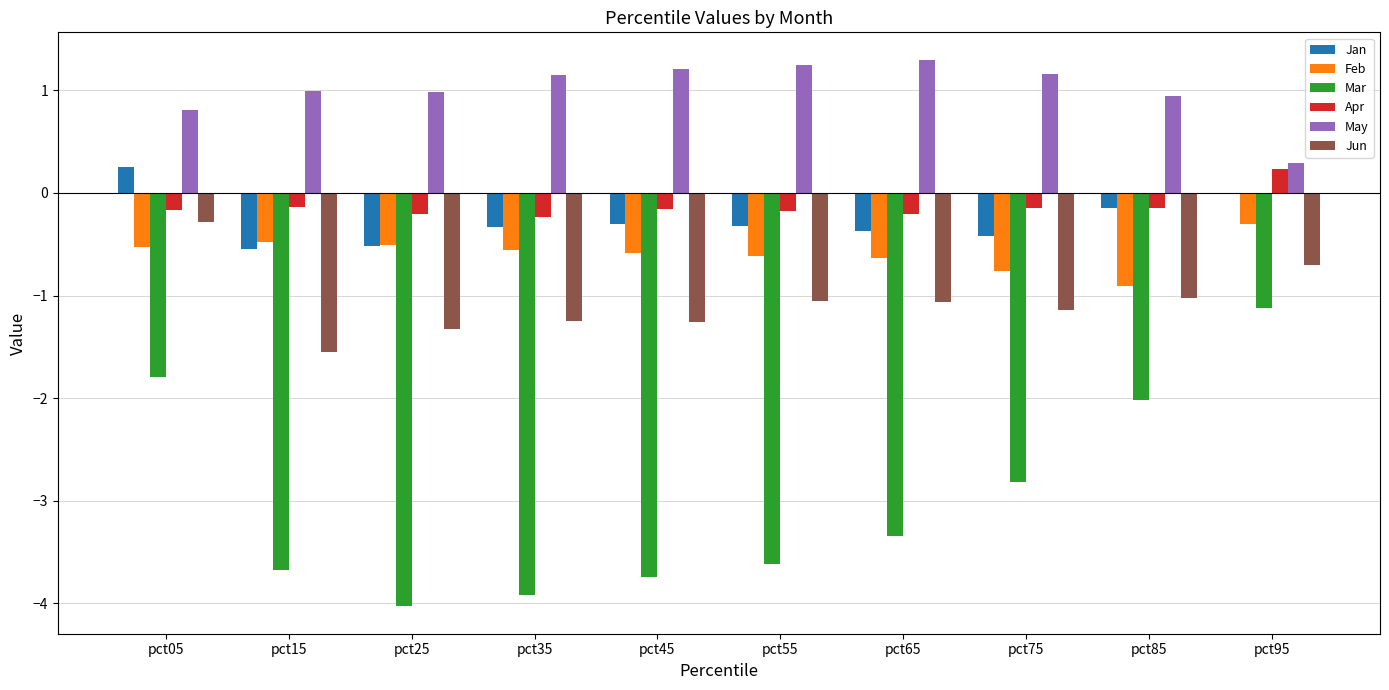

What is the sum of all Feb values?

-5.9